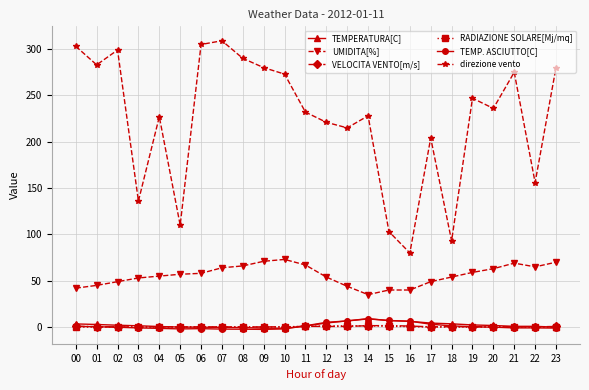

How many lines are shown in the chart?

6